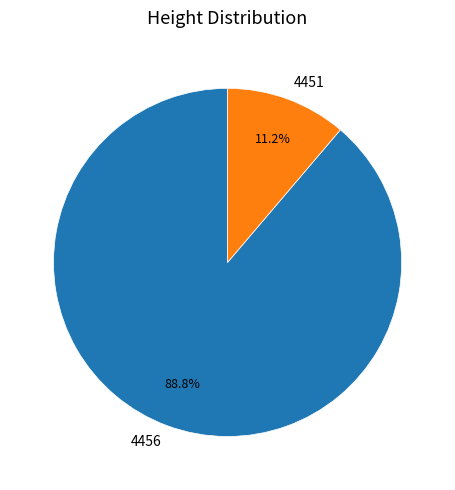

To the nearest percent, what portion does 4456 represent?

89%